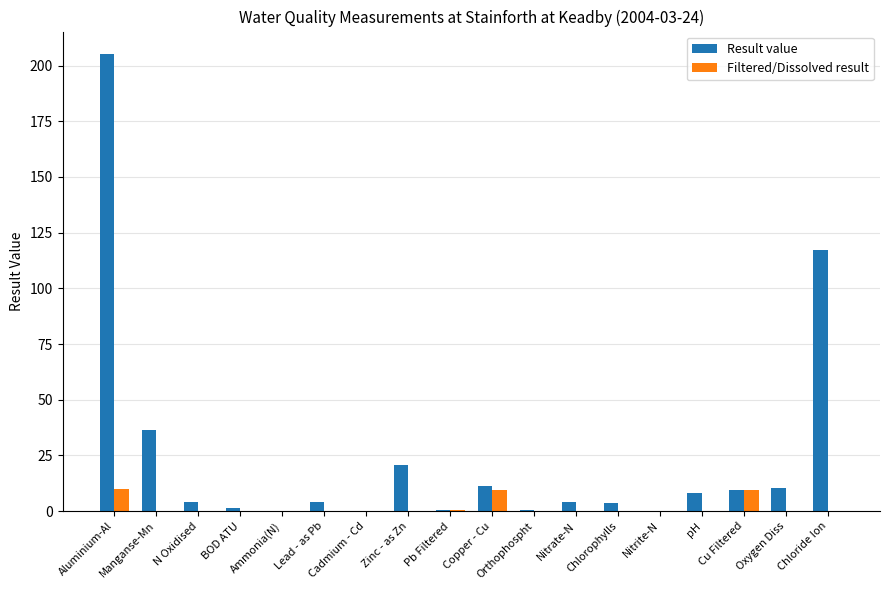

Is it true that Filtered/Dissolved result equals 9.4 at Copper - Cu?

True